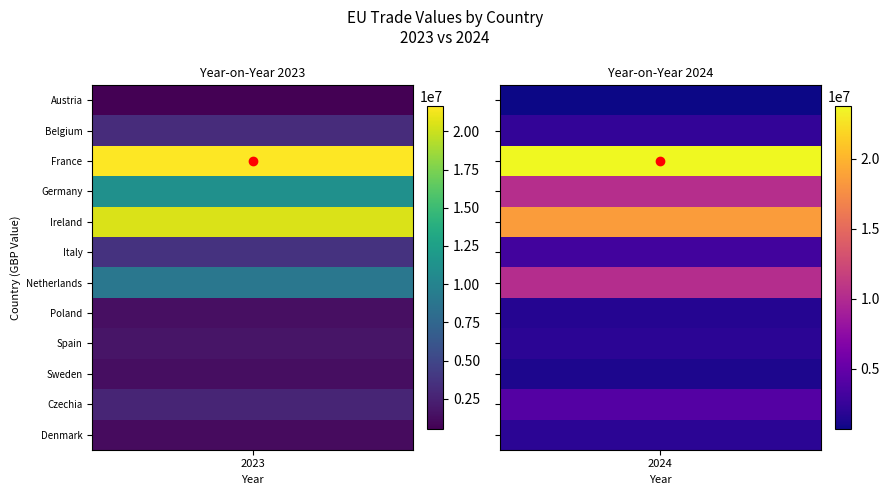

True or false: Austria has a value of 232146 at 0.

False